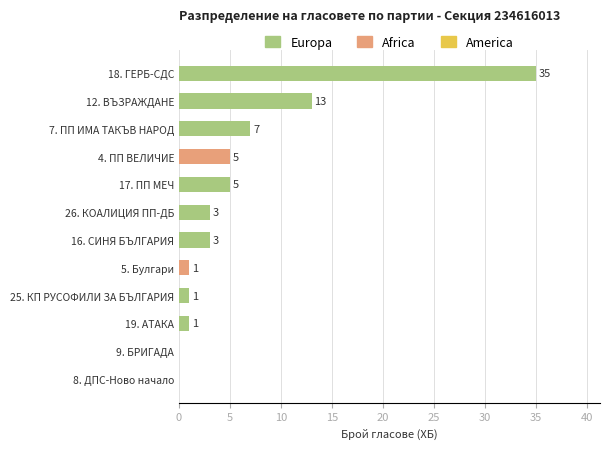

Where is the data nearest to the value 17?

12. ВЪЗРАЖДАНЕ